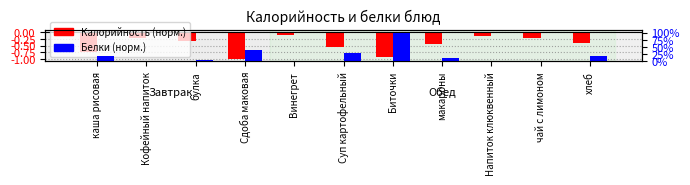

How many values in the Белки (норм.) series exceed 0?

7